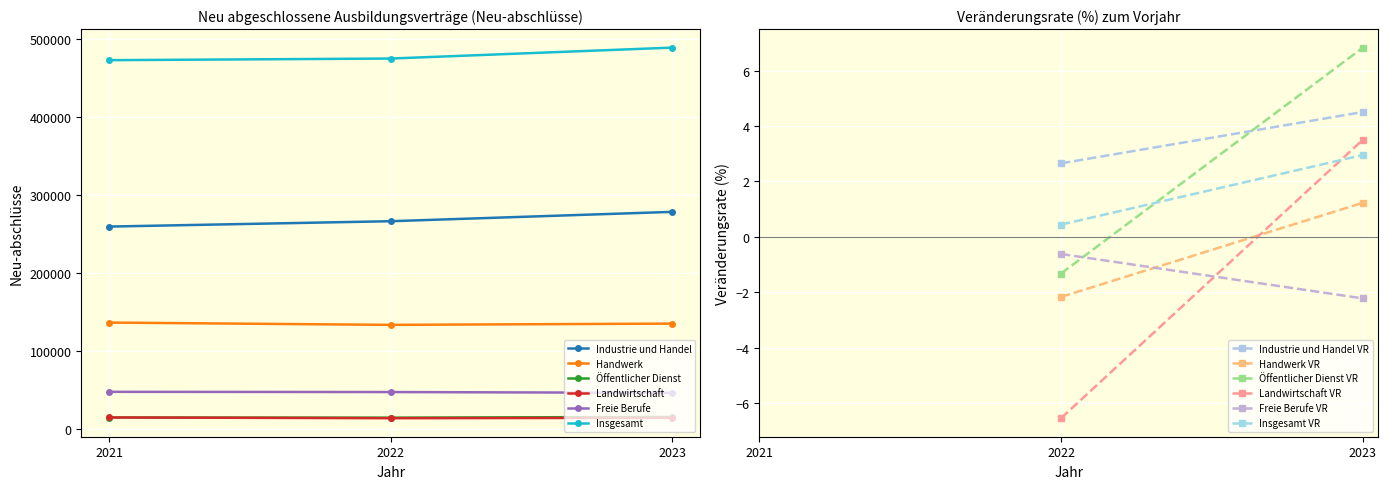

Reading left to right, transcribe all the data shown in this chart.

Industrie und Handel: 2021=259380	2022=266262	2023=278259
Handwerk: 2021=136101	2022=133149	2023=134784
Öffentlicher Dienst: 2021=14184	2022=13998	2023=14952
Landwirtschaft: 2021=14247	2022=13314	2023=13782
Freie Berufe: 2021=47181	2022=46890	2023=45846
Insgesamt: 2021=473064	2022=475143	2023=489183